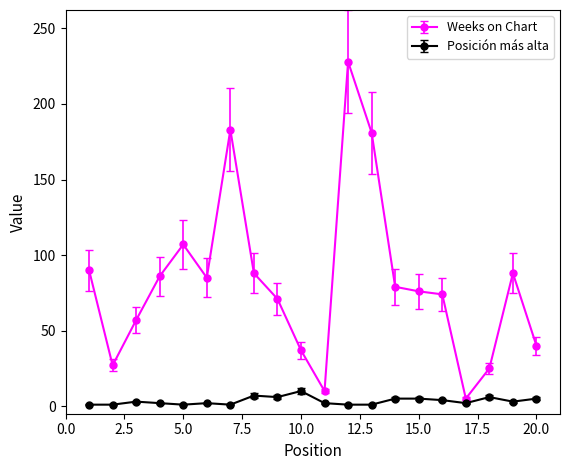

What is the average value of the Posición más alta series?

3